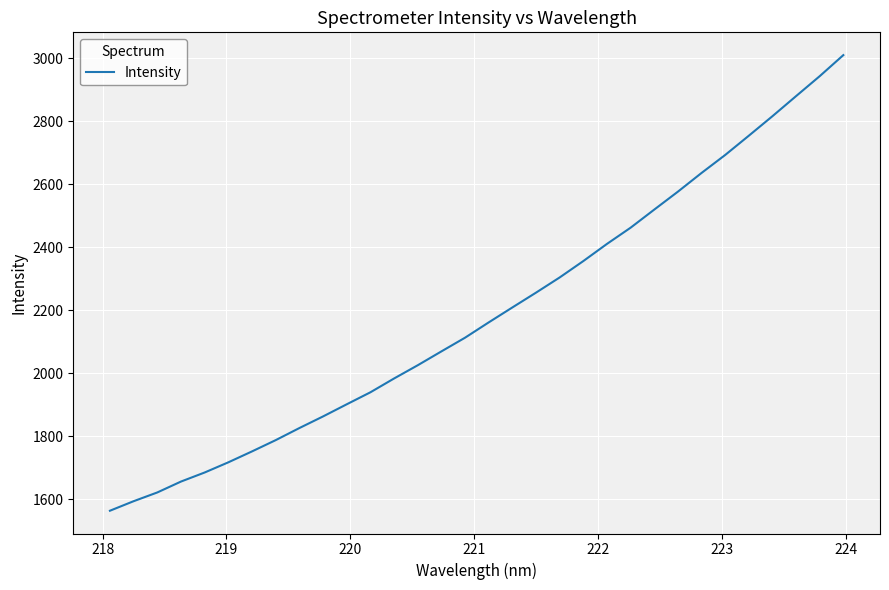

What is the difference between the maximum and minimum values?

1446.0